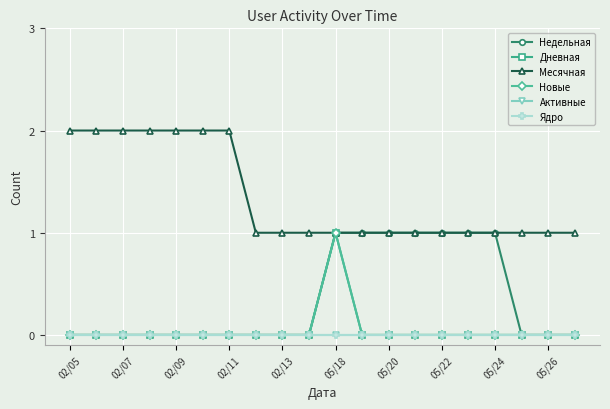

How many positive values does the Недельная series have?

7